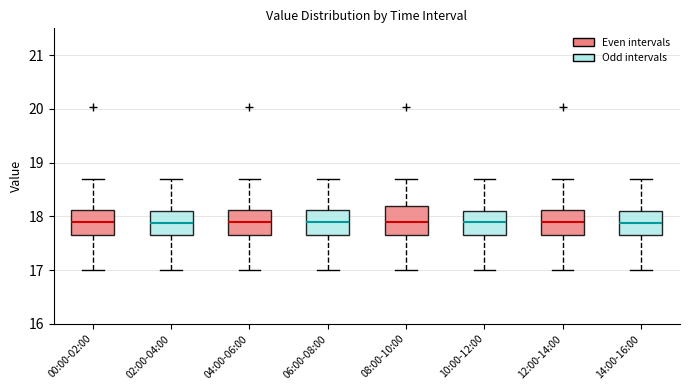

Reading left to right, read every box against the y-axis: the position of its median line, the range the box covers, and the ends of its whiskers. The values are not printed on the chart, so give them approximately, as read against the axis.

00:00-02:00: median 17.9, box 17.7 to 18.1, whiskers 17.0 to 18.7
02:00-04:00: median 17.9, box 17.7 to 18.1, whiskers 17.0 to 18.7
04:00-06:00: median 17.9, box 17.7 to 18.1, whiskers 17.0 to 18.7
06:00-08:00: median 17.9, box 17.7 to 18.1, whiskers 17.0 to 18.7
08:00-10:00: median 17.9, box 17.7 to 18.2, whiskers 17.0 to 18.7
10:00-12:00: median 17.9, box 17.7 to 18.1, whiskers 17.0 to 18.7
12:00-14:00: median 17.9, box 17.7 to 18.1, whiskers 17.0 to 18.7
14:00-16:00: median 17.9, box 17.7 to 18.1, whiskers 17.0 to 18.7